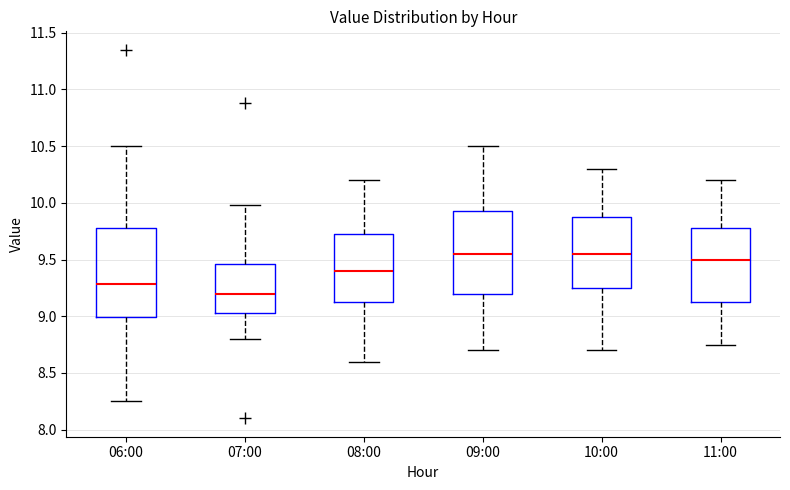

Reading left to right, read every box against the y-axis: the position of its median line, the range the box covers, and the ends of its whiskers. The values are not printed on the chart, so give them approximately, as read against the axis.

06:00: median 9.30, box 9.00 to 9.80, whiskers 8.25 to 10.50
07:00: median 9.20, box 9.05 to 9.45, whiskers 8.80 to 10.00
08:00: median 9.40, box 9.15 to 9.75, whiskers 8.60 to 10.20
09:00: median 9.55, box 9.20 to 9.95, whiskers 8.70 to 10.50
10:00: median 9.55, box 9.25 to 9.90, whiskers 8.70 to 10.30
11:00: median 9.50, box 9.15 to 9.80, whiskers 8.75 to 10.20